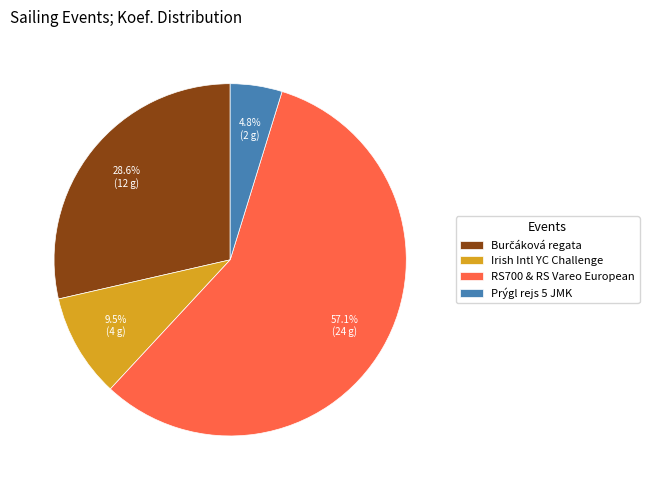

What is the total percentage of Irish Intl YC Challenge and Prýgl rejs 5 JMK?

14.3%